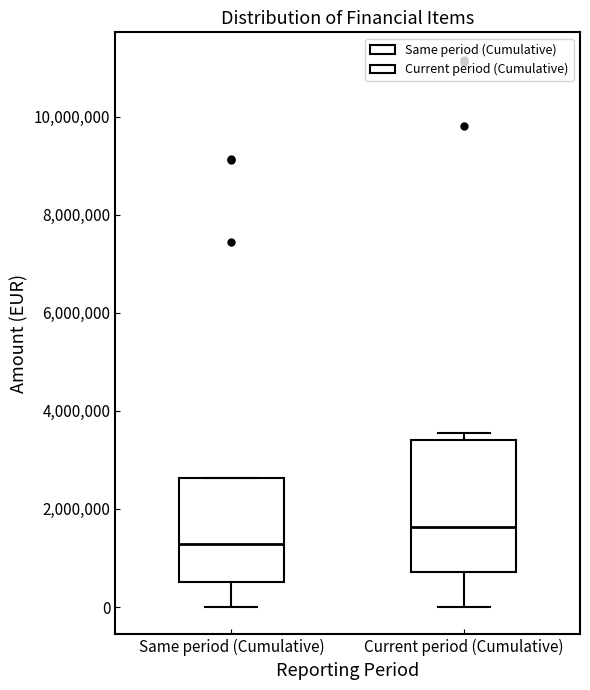

Reading left to right, transcribe this box plot: for each box, give where its median line is, the range the box spans, and where its two whiskers end, as read against the y-axis. The values are not printed on the chart, so give them approximately, as read against the axis.

Same period (Cumulative): median 1200000, box 600000 to 2600000, whiskers 0 to 2600000
Current period (Cumulative): median 1600000, box 800000 to 3400000, whiskers 0 to 3600000